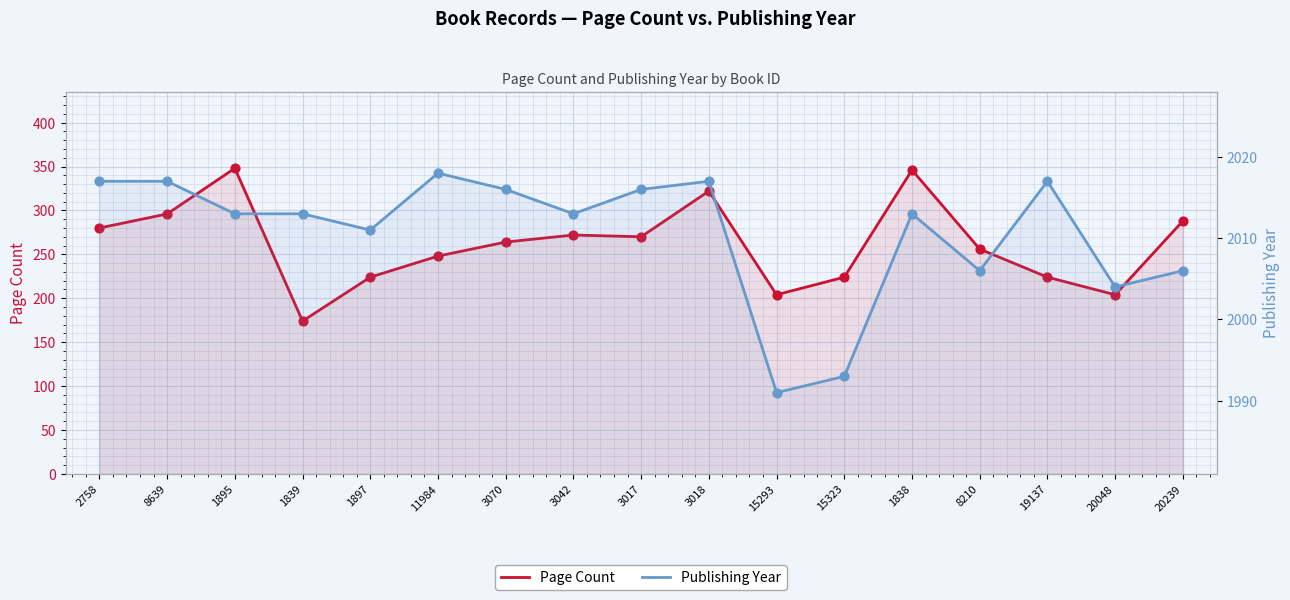

Is the value of Page Count at 20239 greater than the value of Publishing Year at 15323?

No